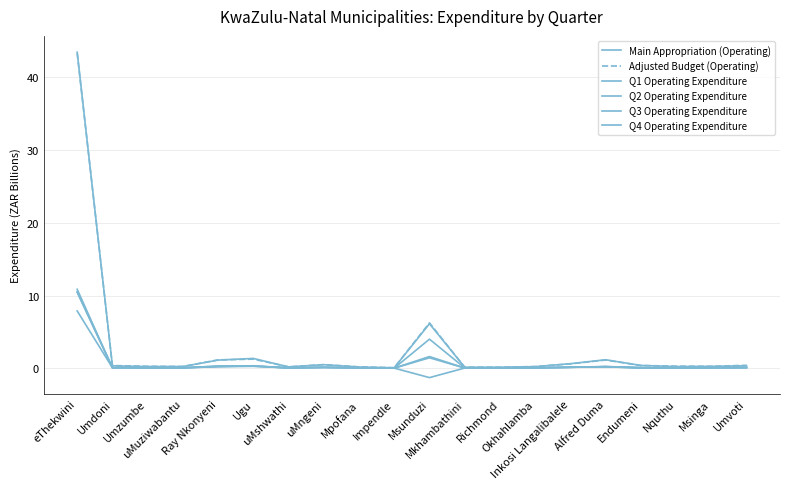

How many lines are shown in the chart?

6